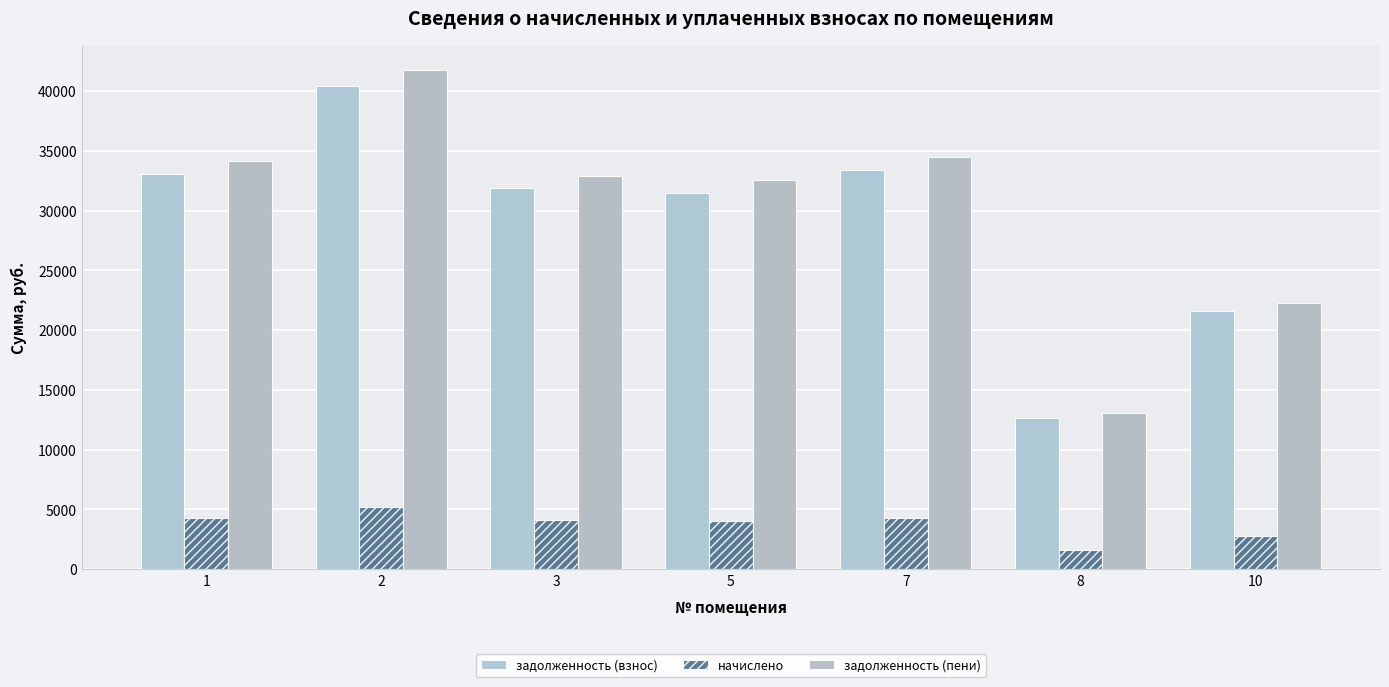

How many data points does each series have?

7